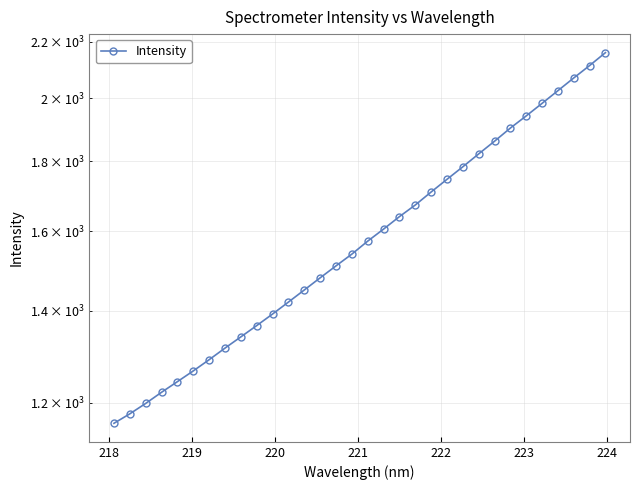

The chart shows a value of 342.8 at 225. True or false?

False